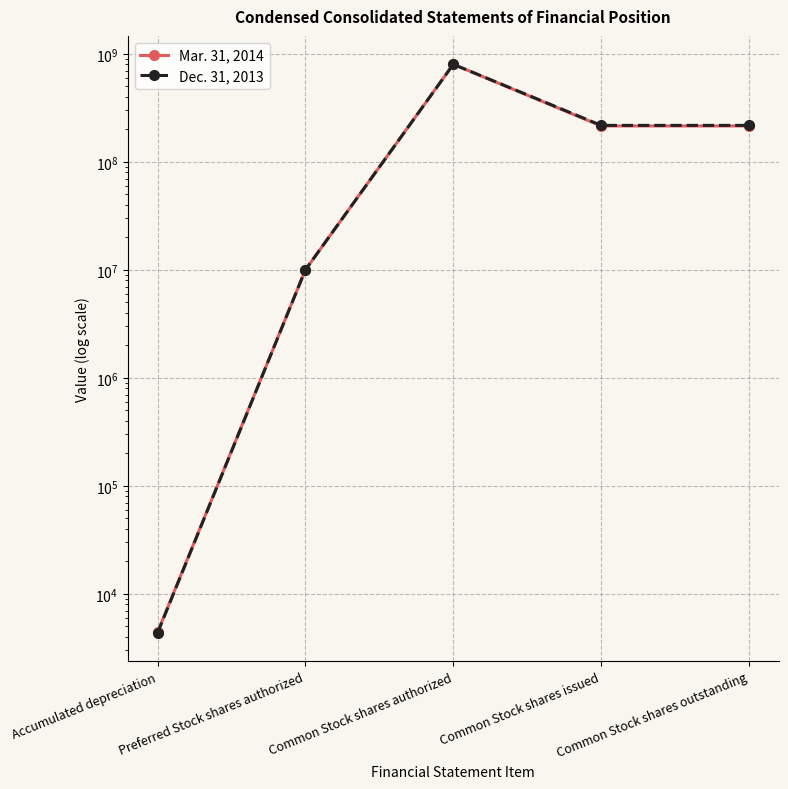

Is this an area chart (filled region under the line)?

No